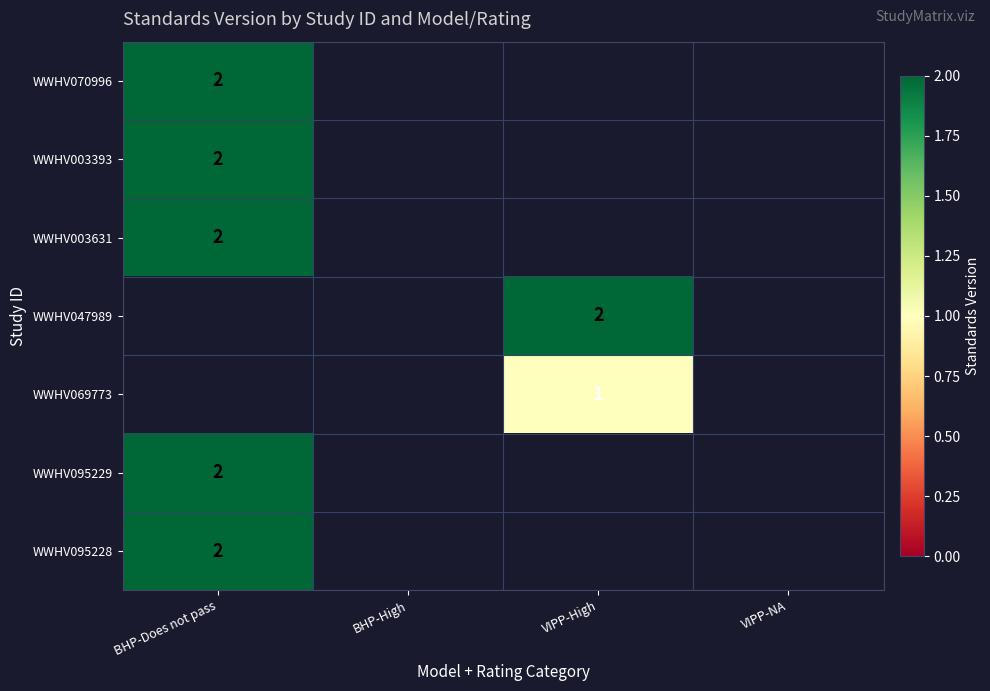

True or false: WWHV095228 has a value of 3 at BHP-Does not pass.

False